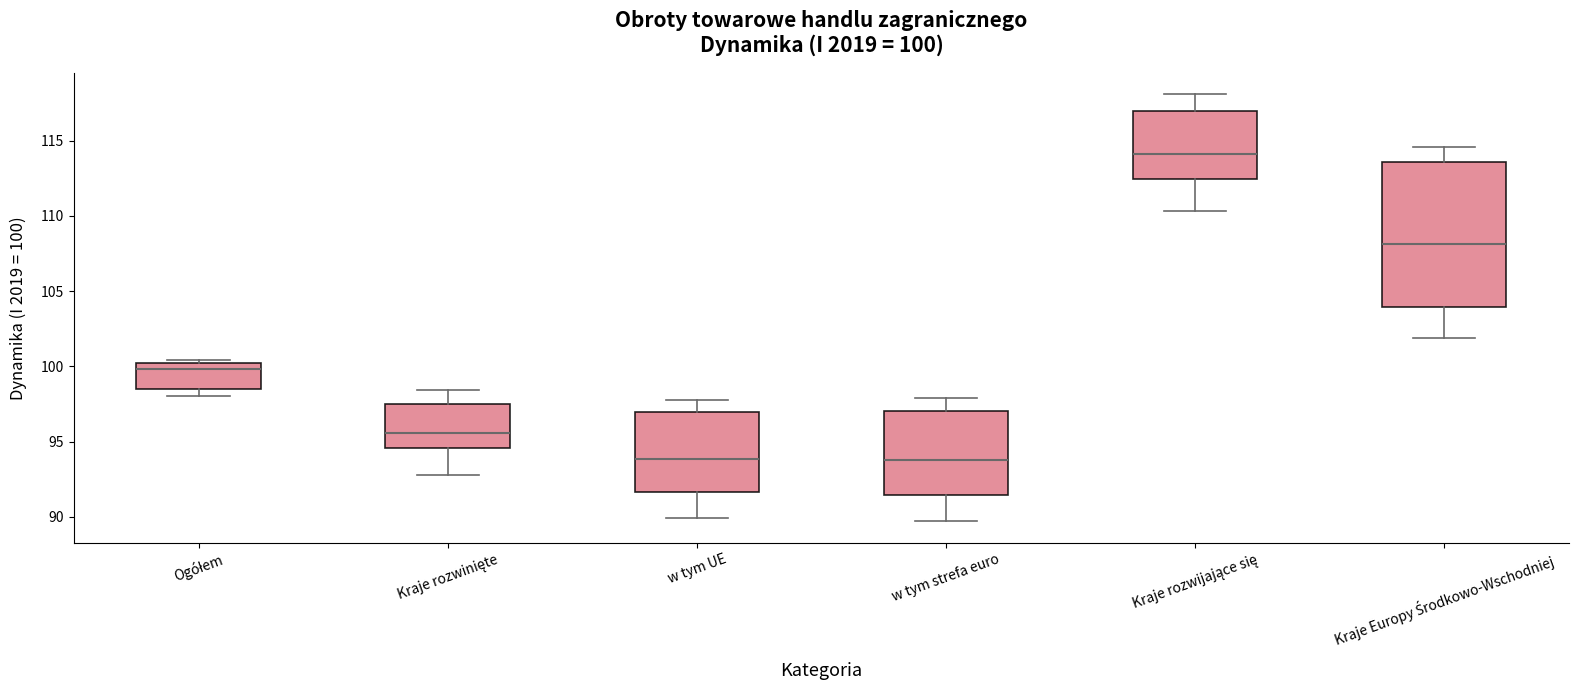

Comparing the boxes themselves (not the whiskers), which one is the tallest?

Kraje Europy Środkowo-Wschodniej